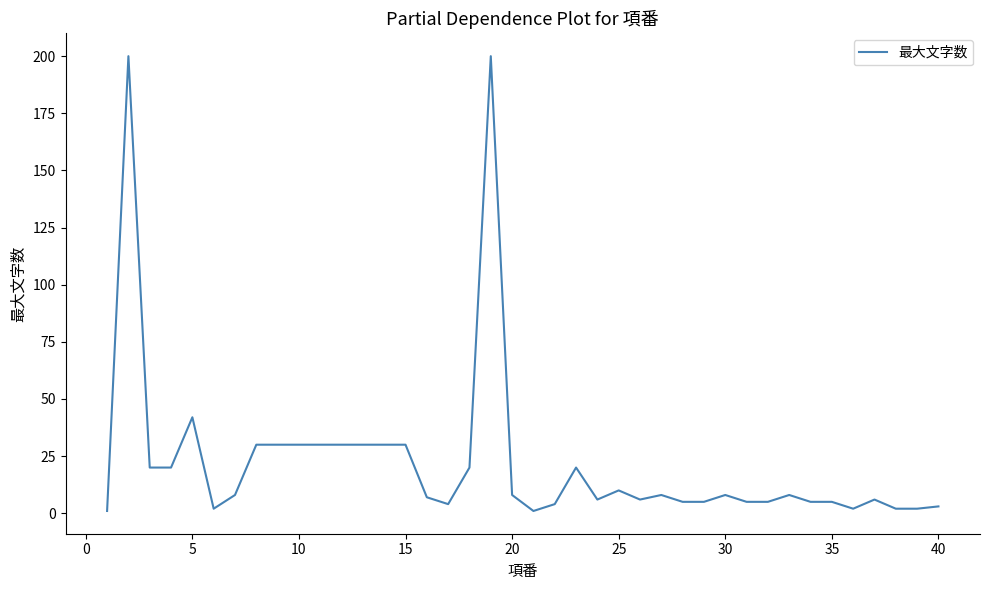

What is the difference between the maximum and minimum values?

199